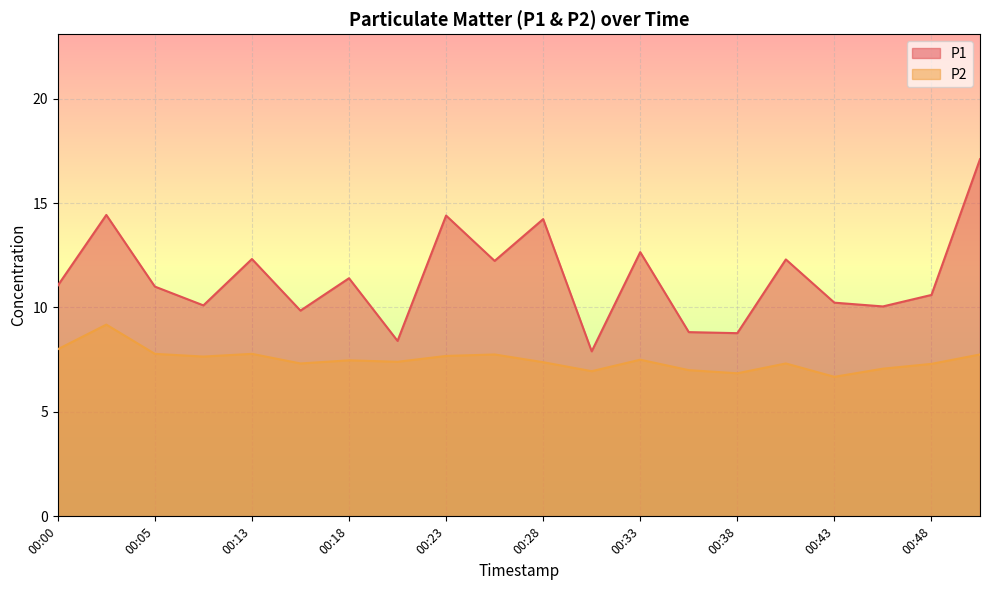

What is the sum of all P2 values?

149.8